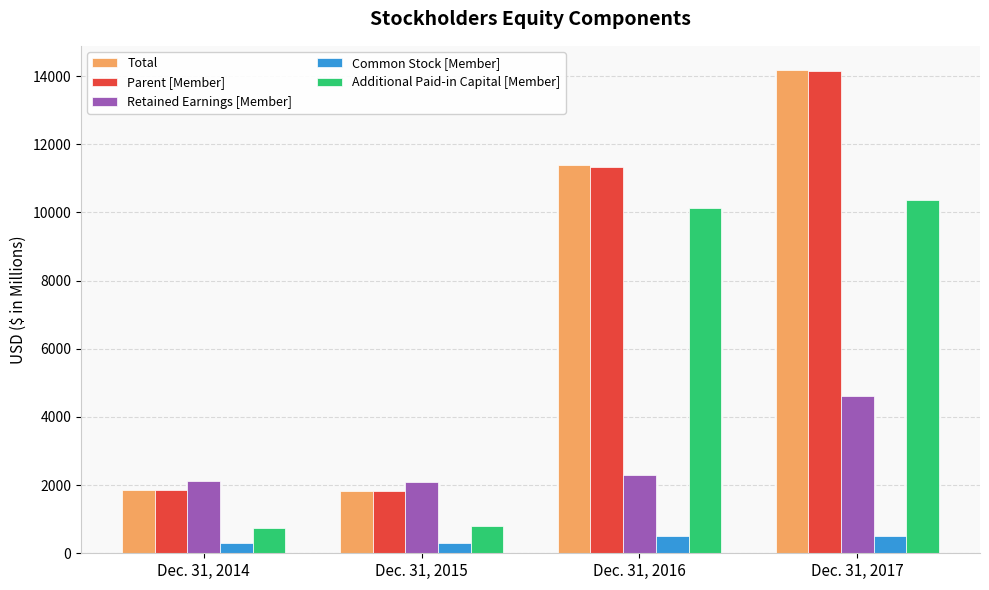

Which series has the largest range (max minus min)?

Total